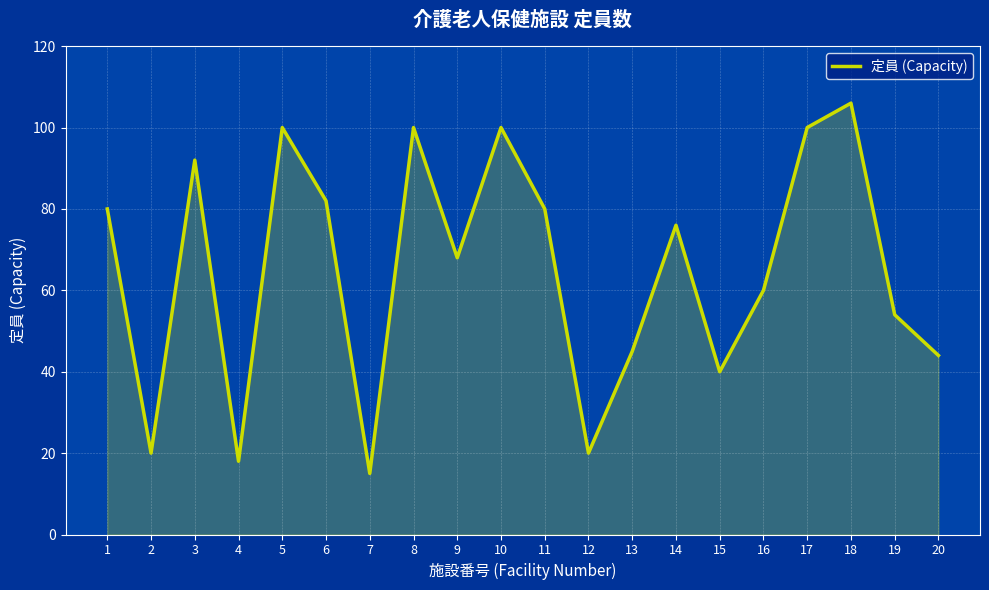

Is it true that the value at 6 is 82?

True